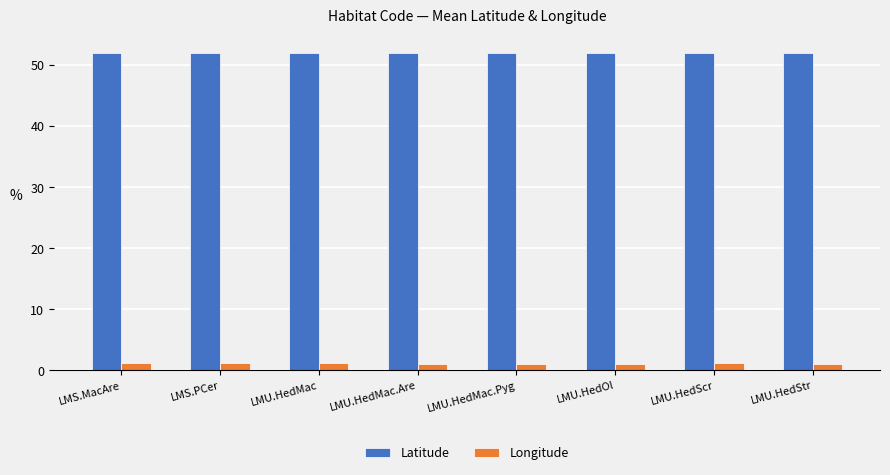

What is the difference between the Longitude values at LMU.HedMac.Are and LMS.PCer?

0.2